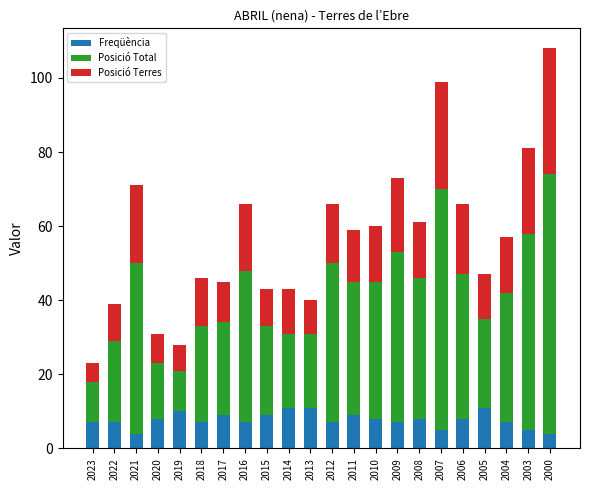

What is the minimum value for Freqüència?

4